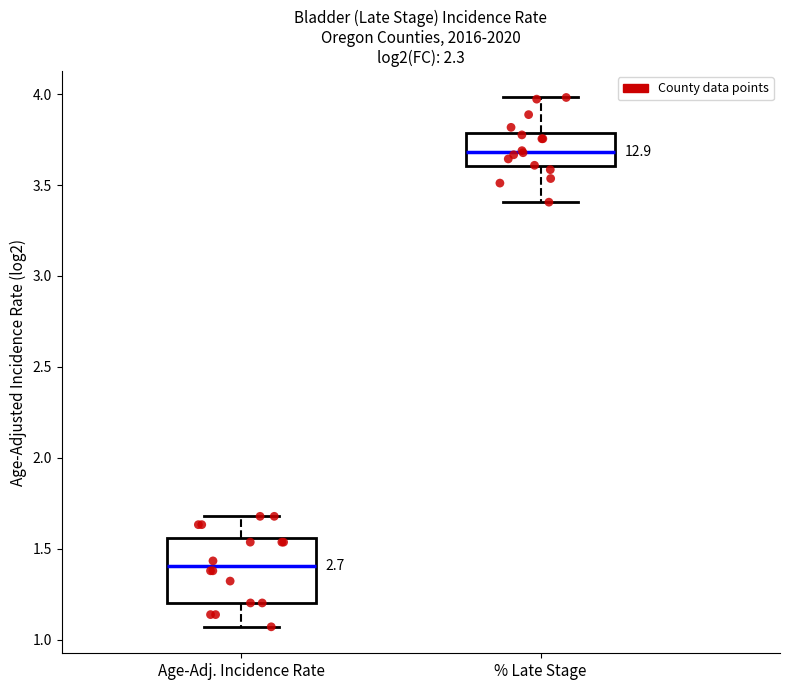

Reading left to right, transcribe this box plot: for each box, give where its median line is, the range the box spans, and where its two whiskers end, as read against the y-axis. The values are not printed on the chart, so give them approximately, as read against the axis.

Age-Adj. Incidence Rate: median 1.40, box 1.20 to 1.55, whiskers 1.05 to 1.70
% Late Stage: median 3.70, box 3.60 to 3.80, whiskers 3.40 to 4.00